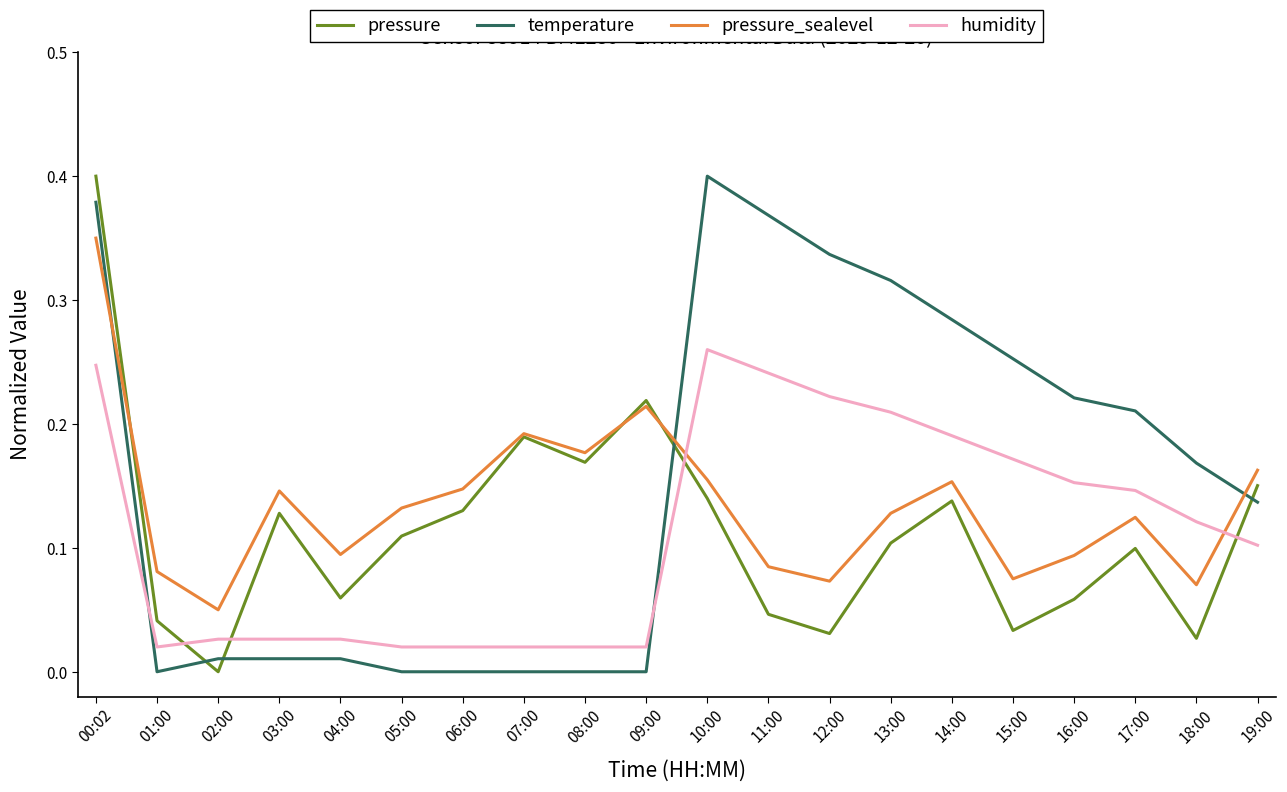

Rank the series at 12:00 from highest to lowest value.

temperature, humidity, pressure_sealevel, pressure